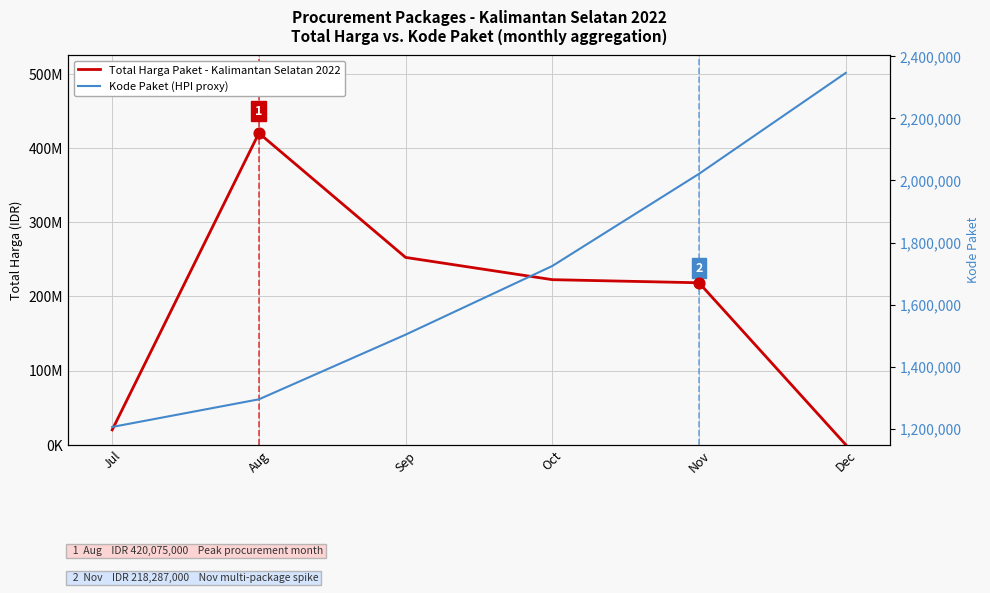

What is the total value across all series at Jul?

21155257